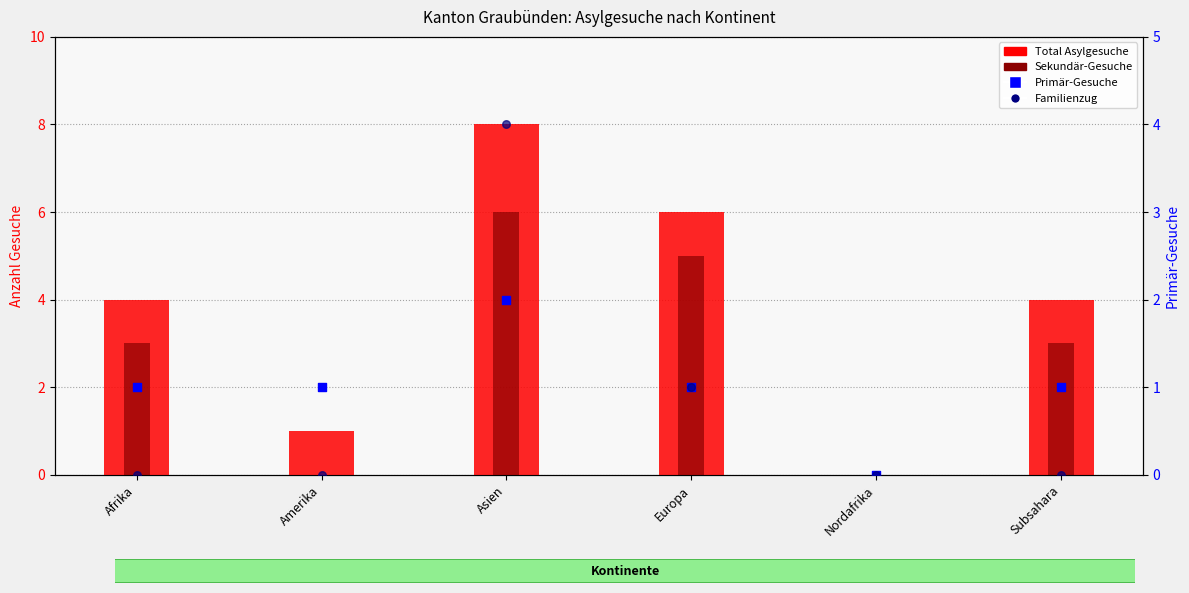

At which category is the sum across all series the highest?

Asien